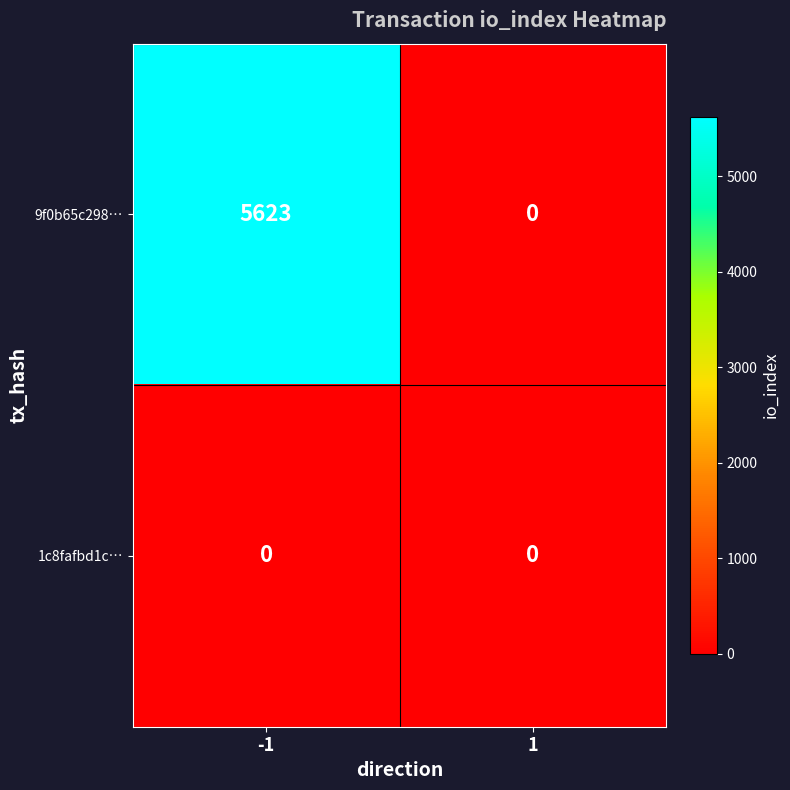

Which series changed the most between -1 and 1?

9f0b65c298…